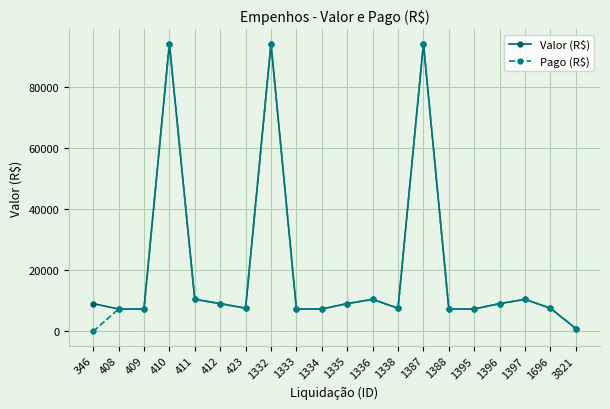

What is the total value across all series at 409?

14661.0